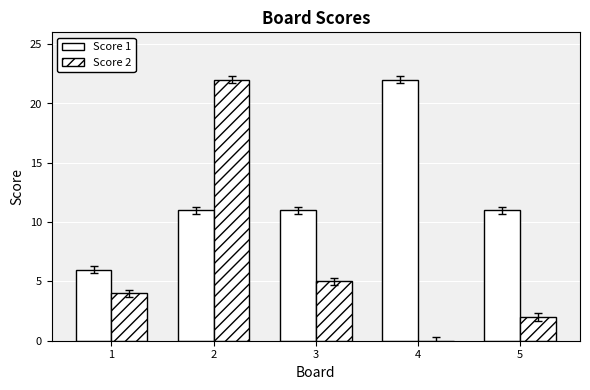

What is the difference between the second highest and minimum values in the Score 2 series?

5